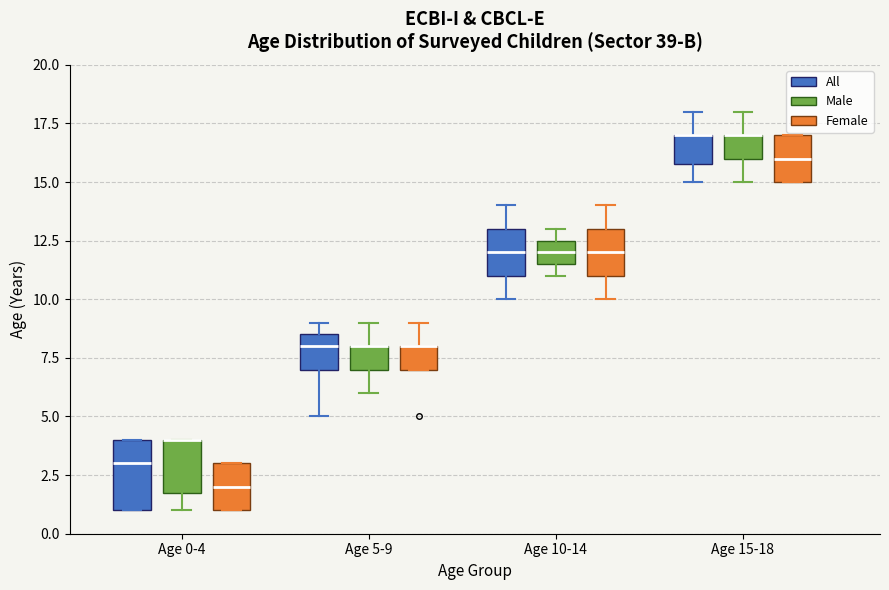

Reading left to right, transcribe this box plot: for each box, give where its median line is, the range the box spans, and where its two whiskers end, as read against the y-axis. The values are not printed on the chart, so give them approximately, as read against the axis.

Age 0-4 (All): median 3.0, box 1.0 to 4.0, whiskers 1.0 to 4.0
Age 0-4 (Male): median 4.0 (drawn on the box's upper edge), box 2.0 to 4.0, whiskers 1.0 to 4.0
Age 0-4 (Female): median 2.0, box 1.0 to 3.0, whiskers 1.0 to 3.0
Age 5-9 (All): median 8.0, box 7.0 to 8.5, whiskers 5.0 to 9.0
Age 5-9 (Male): median 8.0 (drawn on the box's upper edge), box 7.0 to 8.0, whiskers 6.0 to 9.0
Age 5-9 (Female): median 8.0 (drawn on the box's upper edge), box 7.0 to 8.0, whiskers 7.0 to 9.0
Age 10-14 (All): median 12.0, box 11.0 to 13.0, whiskers 10.0 to 14.0
Age 10-14 (Male): median 12.0, box 11.5 to 12.5, whiskers 11.0 to 13.0
Age 10-14 (Female): median 12.0, box 11.0 to 13.0, whiskers 10.0 to 14.0
Age 15-18 (All): median 17.0 (drawn on the box's upper edge), box 16.0 to 17.0, whiskers 15.0 to 18.0
Age 15-18 (Male): median 17.0 (drawn on the box's upper edge), box 16.0 to 17.0, whiskers 15.0 to 18.0
Age 15-18 (Female): median 16.0, box 15.0 to 17.0, whiskers 15.0 to 17.0